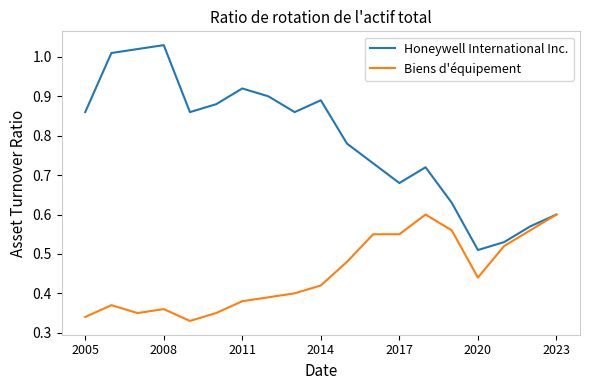

Is this an area chart (filled region under the line)?

No